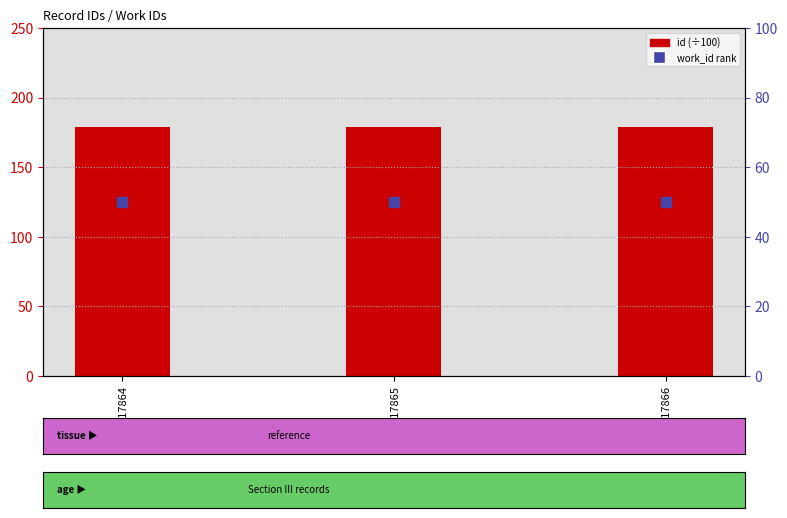

What are all the series names shown in the legend?

id (÷100), work_id rank